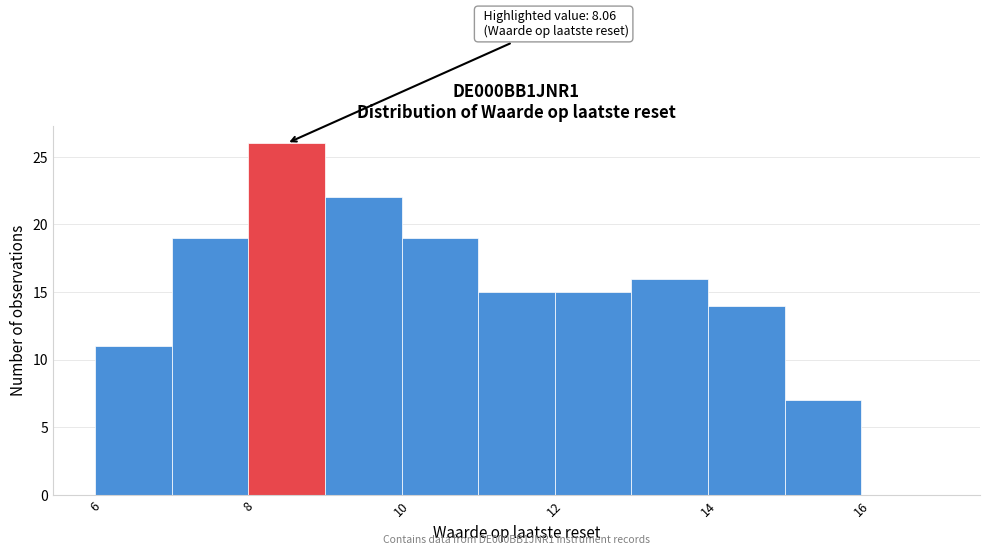

Which range on the x-axis has the tallest bar?

8 to 9